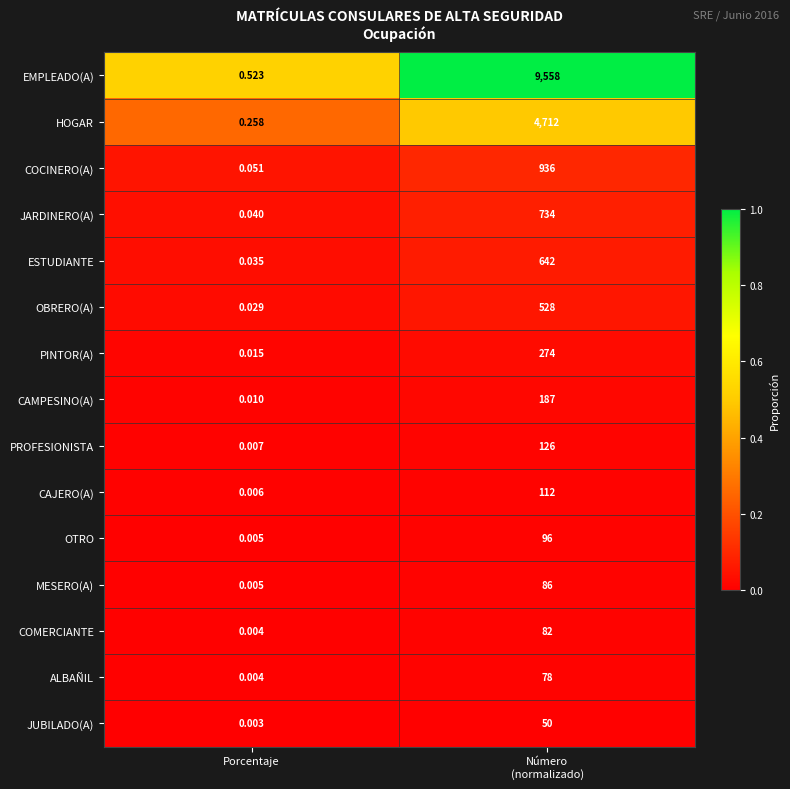

Where is COCINERO(A) nearest to the value 468?

Porcentaje